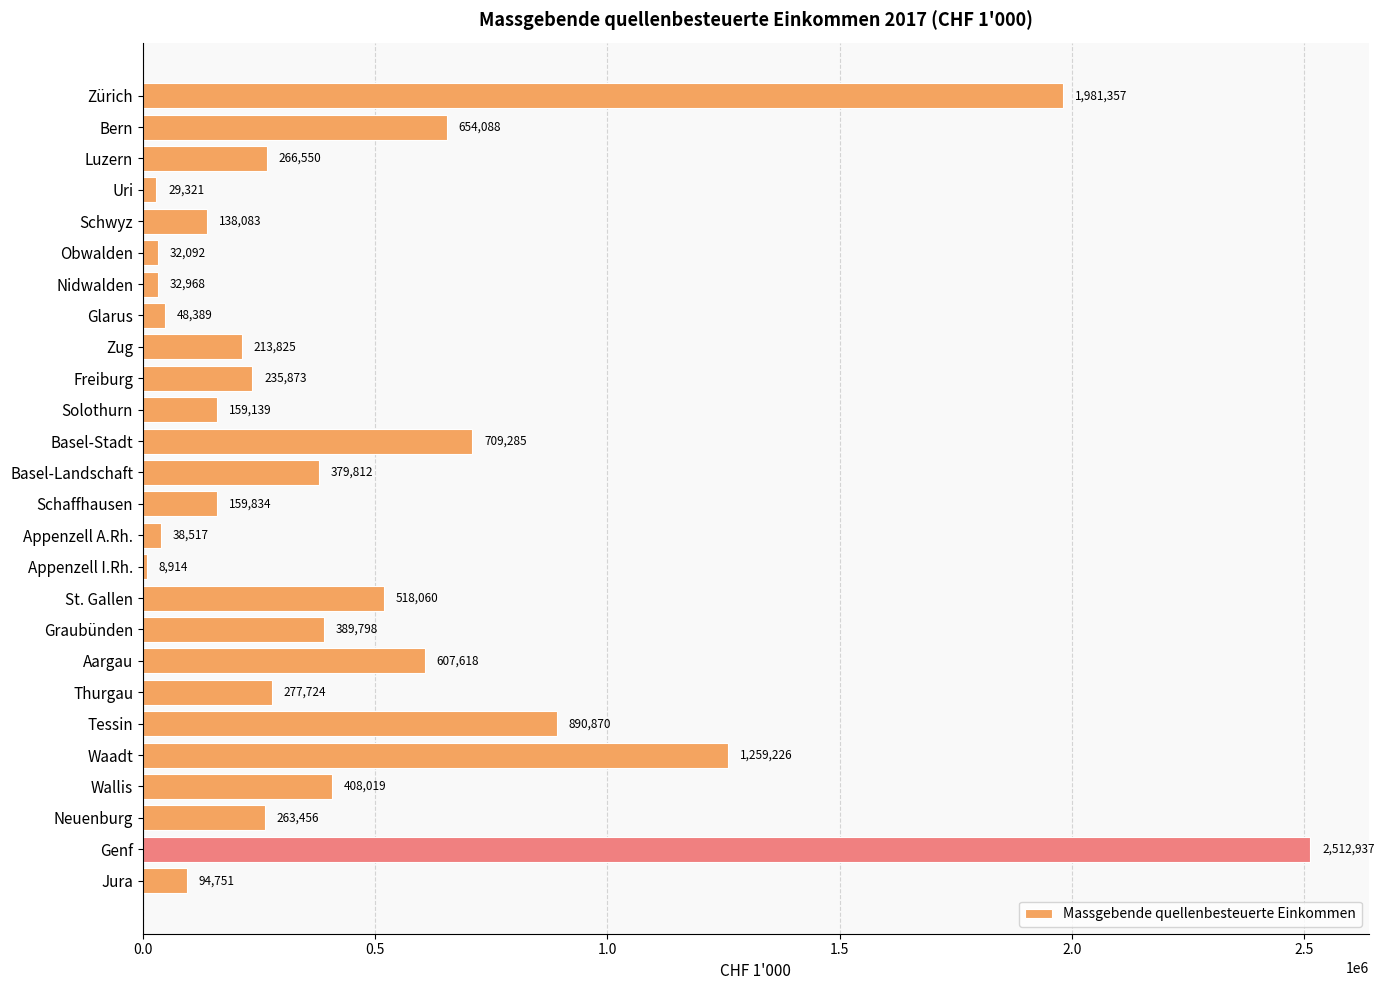

The chart shows a value of 266549.6 at Luzern. True or false?

True